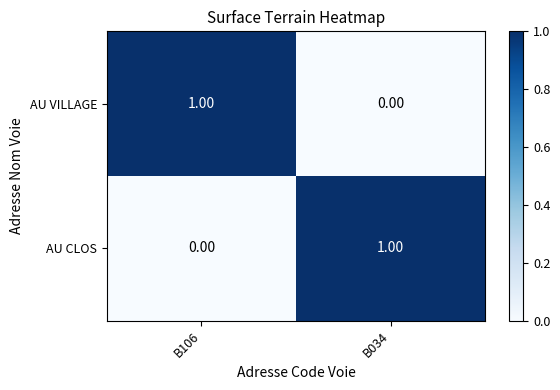

At B106, list the series in order from smallest to largest.

AU CLOS, AU VILLAGE